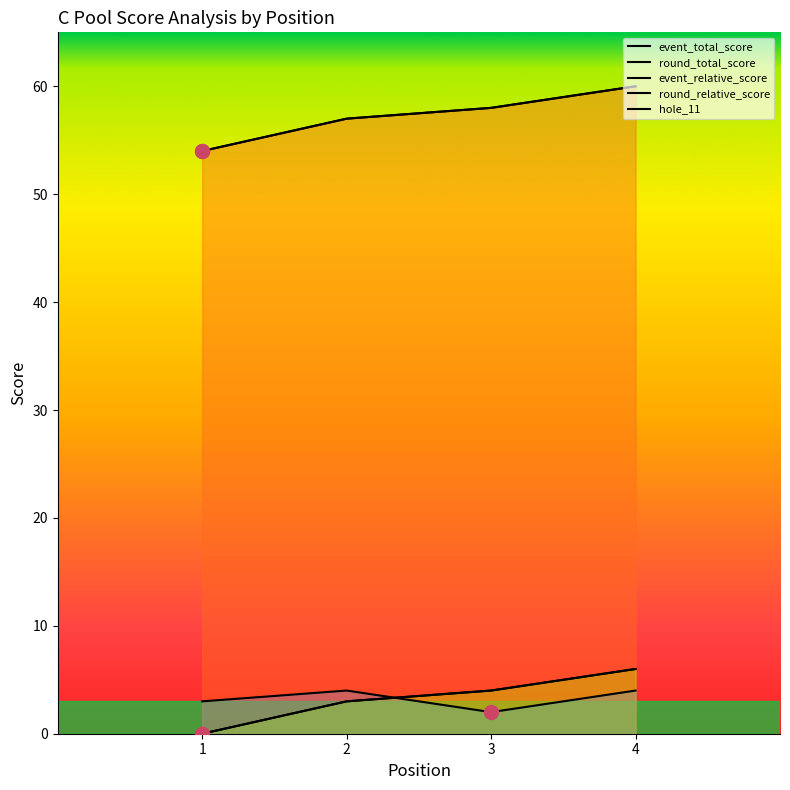

Which series changed the most between 1 and 2?

event_total_score